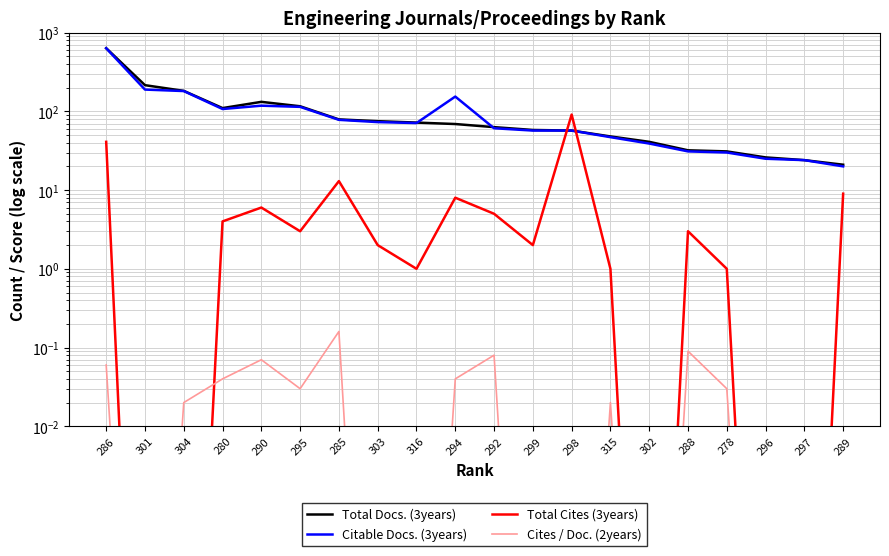

Between which two adjacent categories do Total Docs. (3years) and Citable Docs. (3years) first intersect?

316 and 294